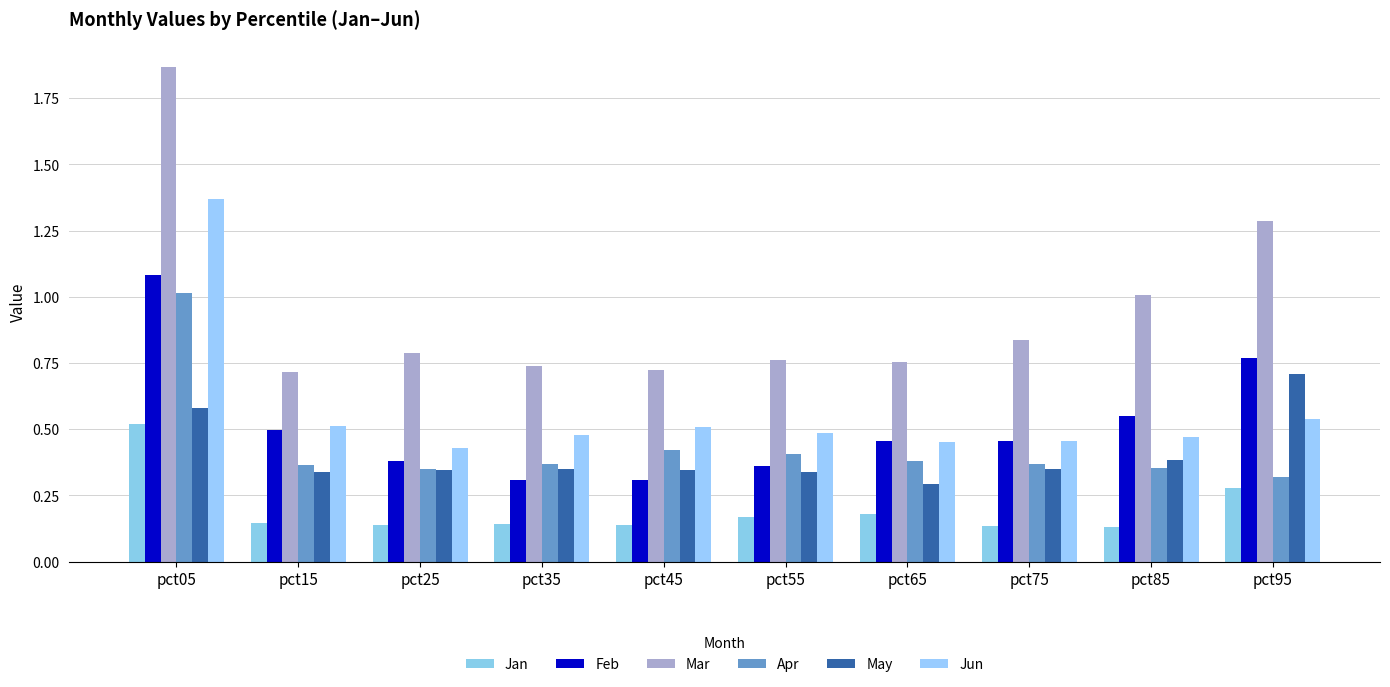

The value of Mar at pct05 is 1.9. True or false?

True